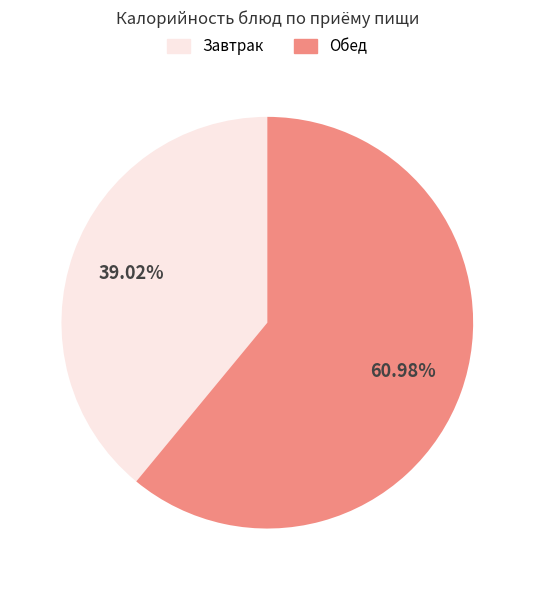

How many segments does this pie chart have?

2